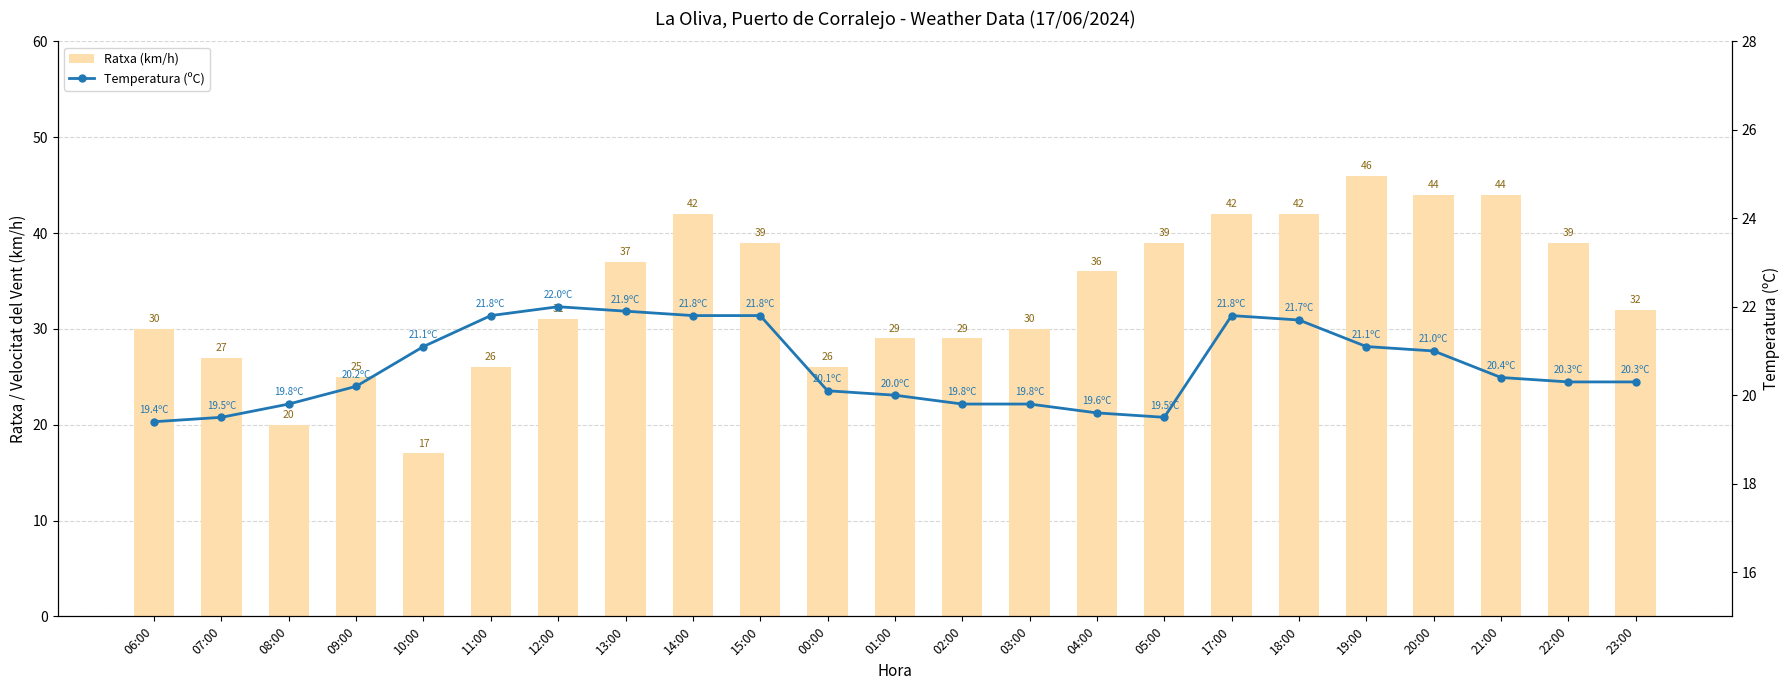

The Temperatura (ºC) series shows 26.6 at 05:00. True or false?

False